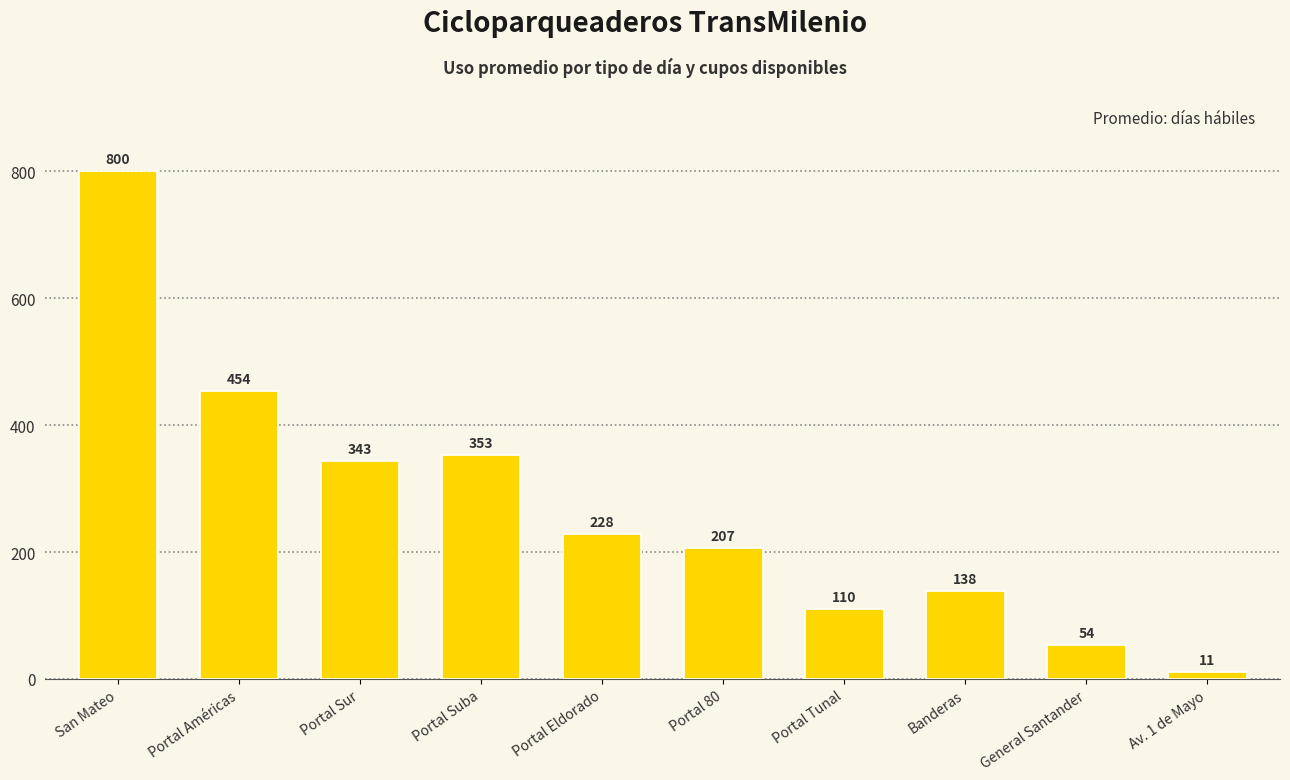

What is the sum of all values?

2698